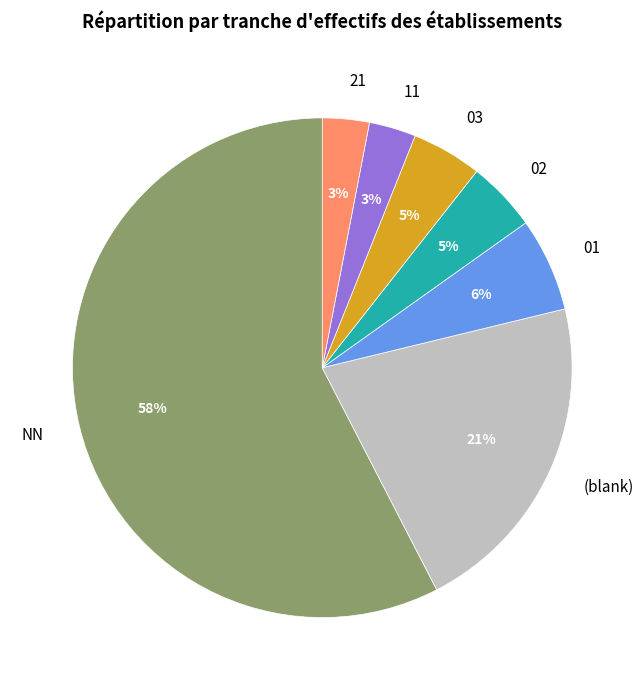

To the nearest percent, what is the difference between the 11 and 03 slice percentages?

2%